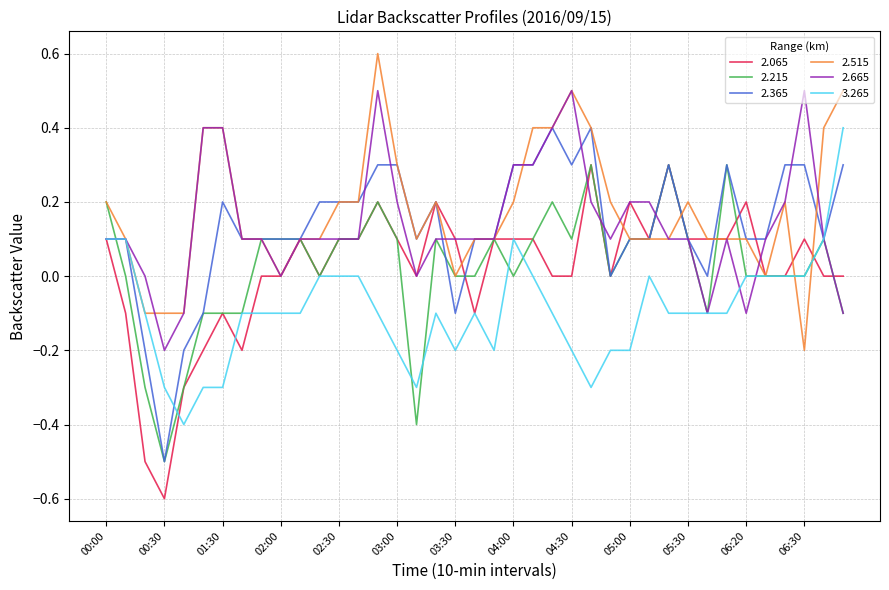

What is the lowest value of the 2.065 series?

-0.6